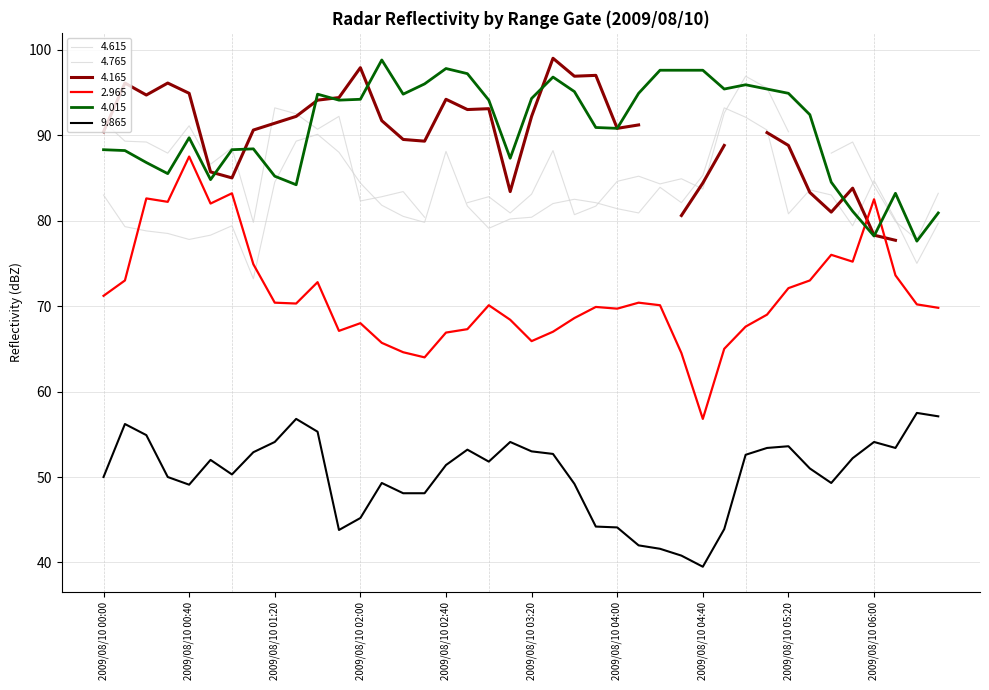

The value of 2.965 at 2009/08/10 01:20 is 32.1. True or false?

False